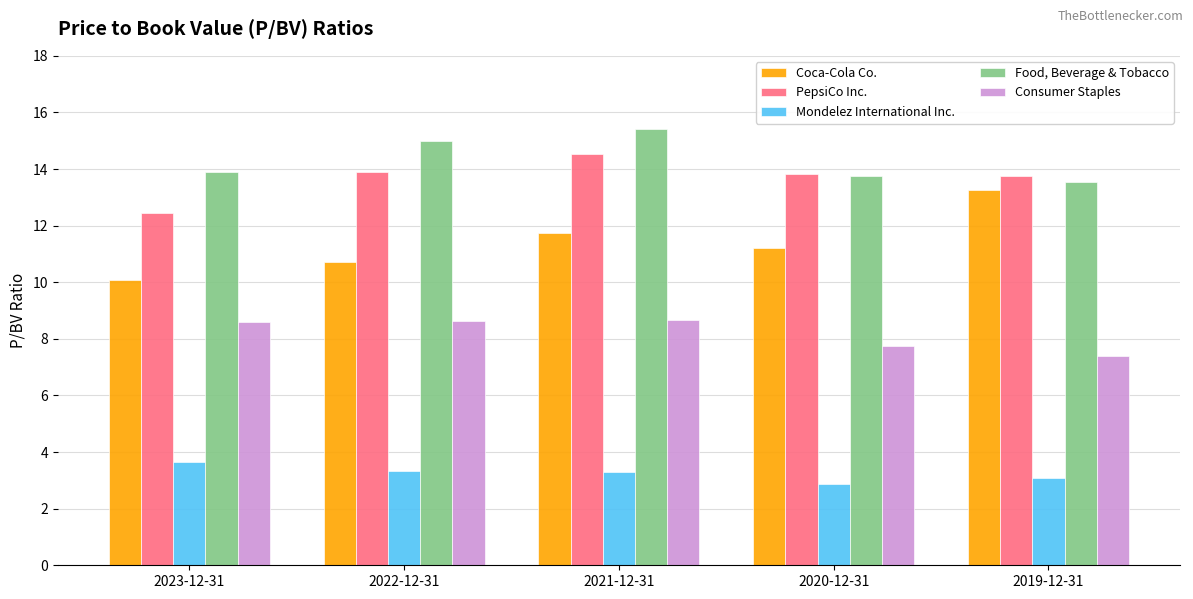

At which label is Consumer Staples closest to 8?

2020-12-31